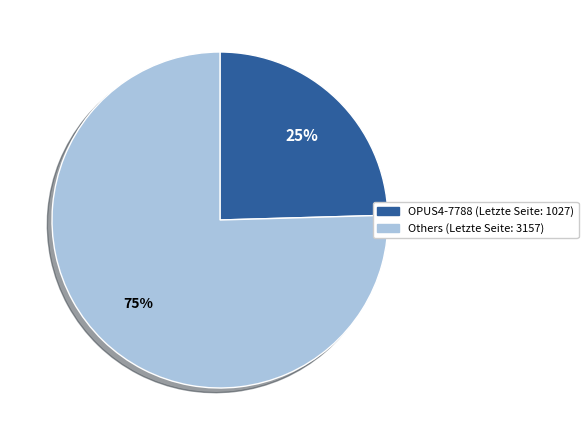

To the nearest percent, what is the average slice percentage?

50%